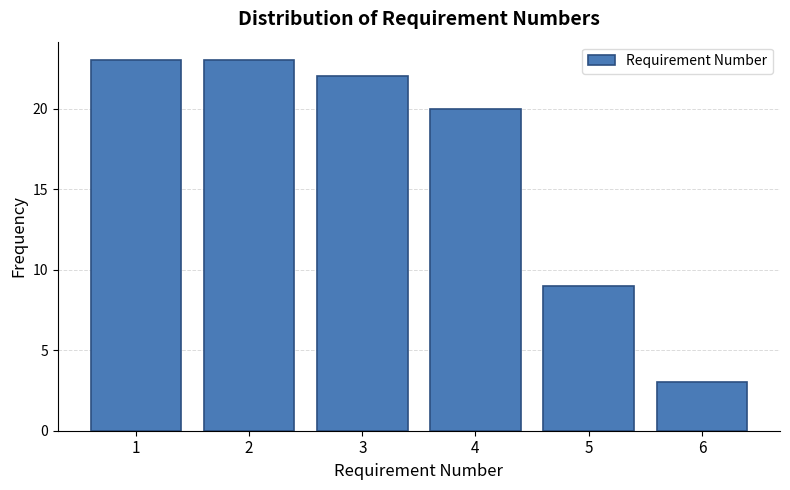

Reading left to right, list every bar in this chart as the range it spans on the x-axis followed by its height. The values are not printed on the chart, so give them approximately, as read against the axis.

0.5 to 1.5: 23
1.5 to 2.5: 23
2.5 to 3.5: 22
3.5 to 4.5: 20
4.5 to 5.5: 9
5.5 to 6.5: 3